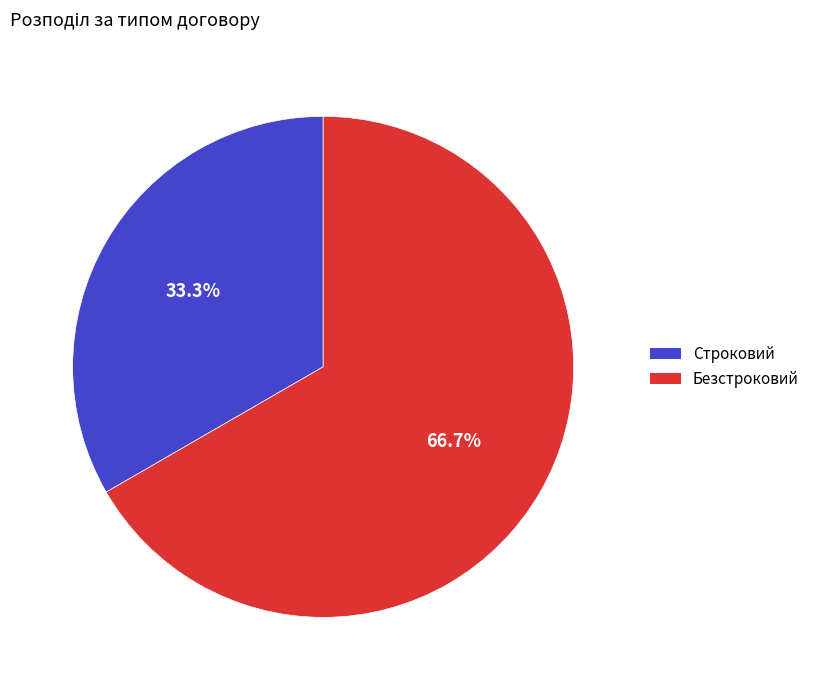

Which slice is the smallest?

Строковий